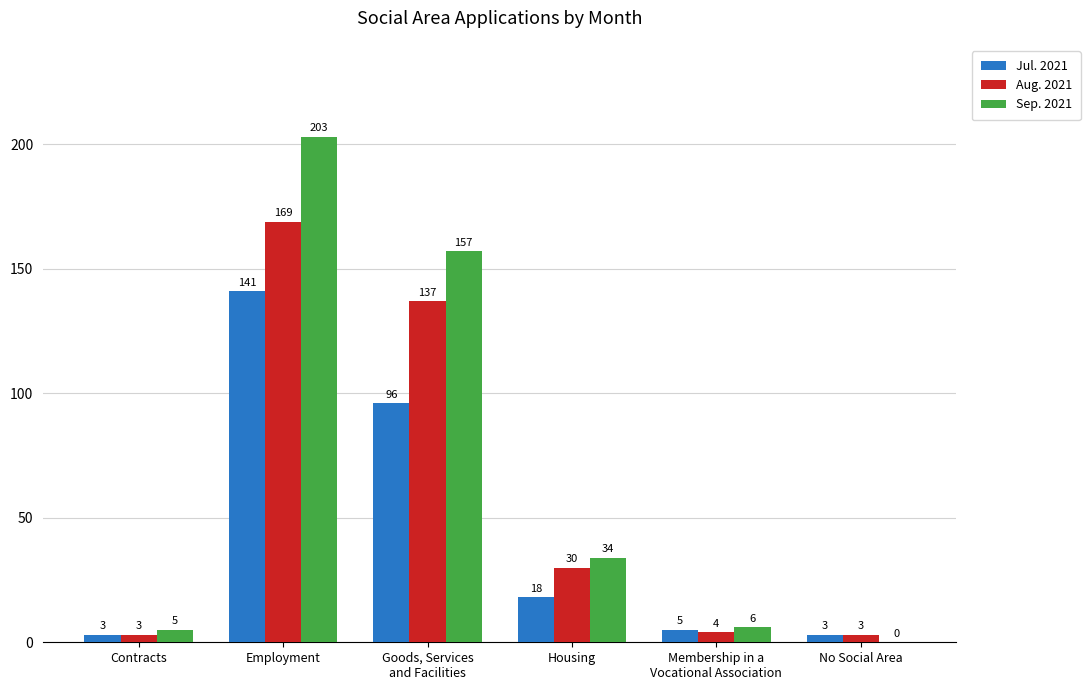

Reading right to left, what are all the values shown in this chart?

Jul. 2021: No Social Area=3	Membership in a
Vocational Association=5	Housing=18	Goods, Services
and Facilities=96	Employment=141	Contracts=3
Aug. 2021: No Social Area=3	Membership in a
Vocational Association=4	Housing=30	Goods, Services
and Facilities=137	Employment=169	Contracts=3
Sep. 2021: No Social Area=0	Membership in a
Vocational Association=6	Housing=34	Goods, Services
and Facilities=157	Employment=203	Contracts=5